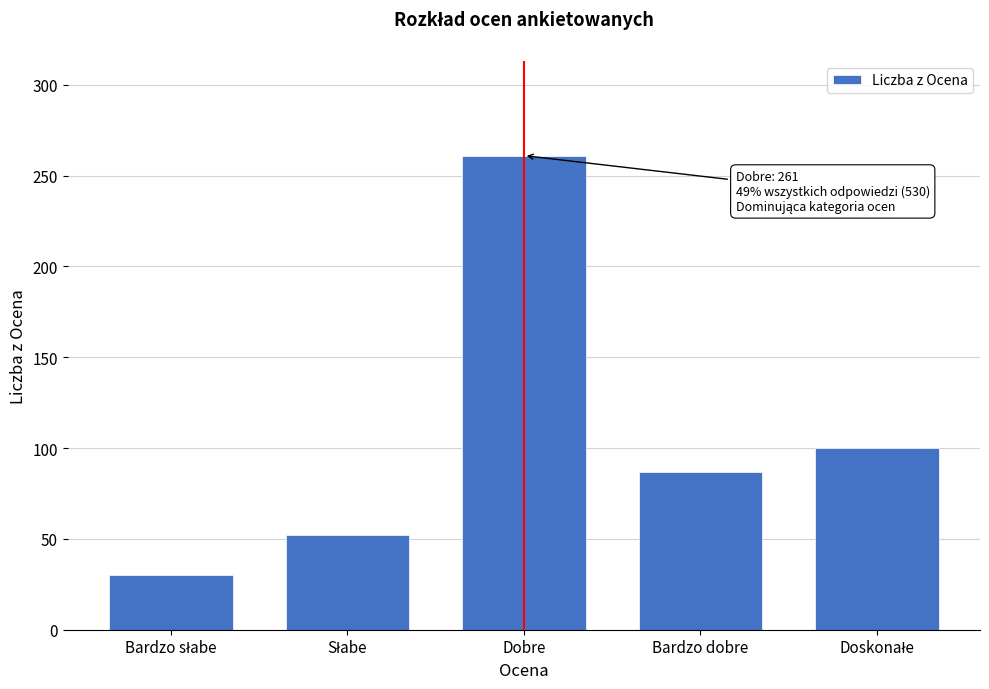

Reading left to right, list all the values displayed in this chart.

30	52	261	87	100